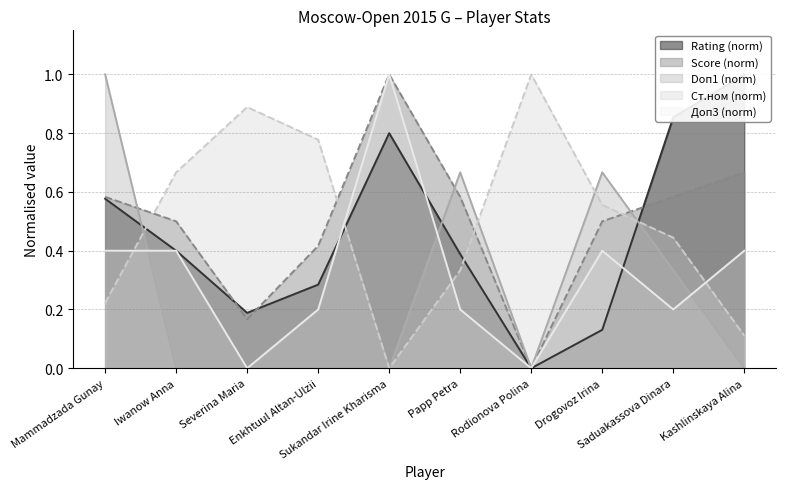

What is the sum of all Очки values?

5.0